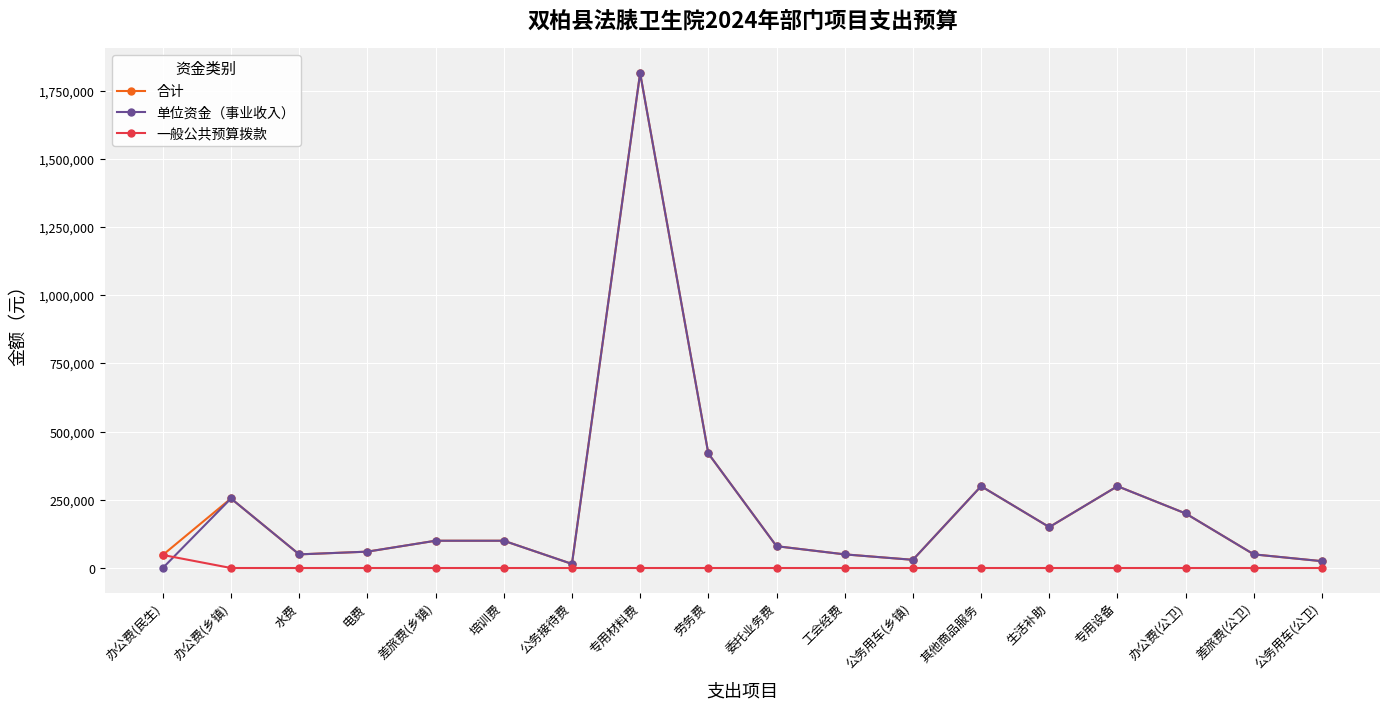

At which category does 合计 reach its first local peak?

办公费(乡镇)